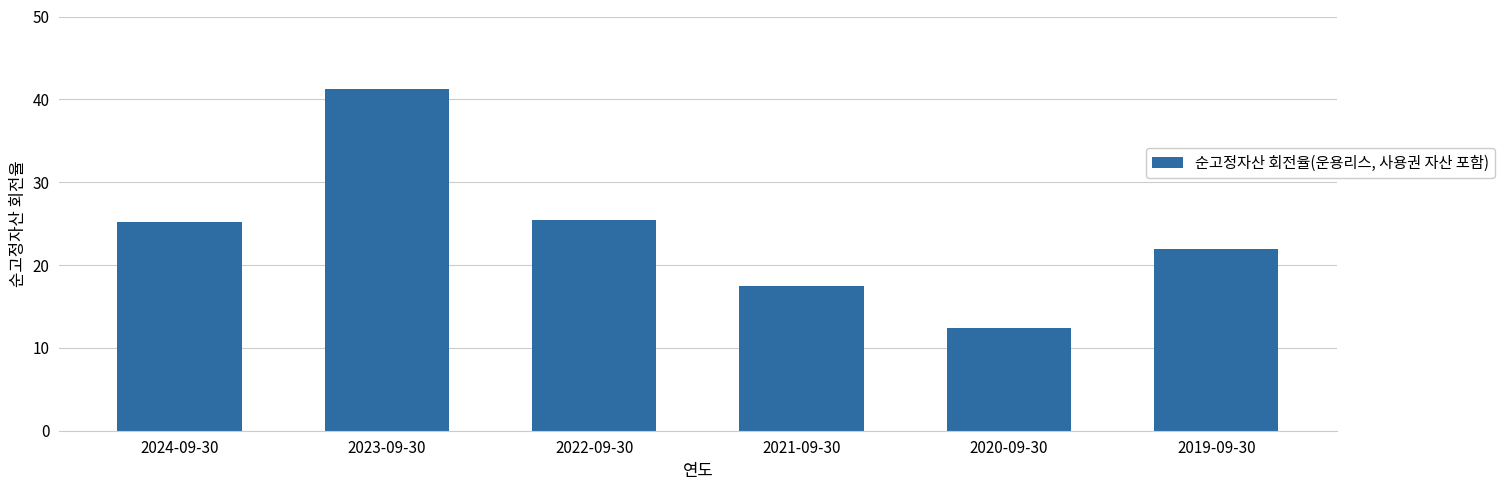

How many values exceed 25?

3